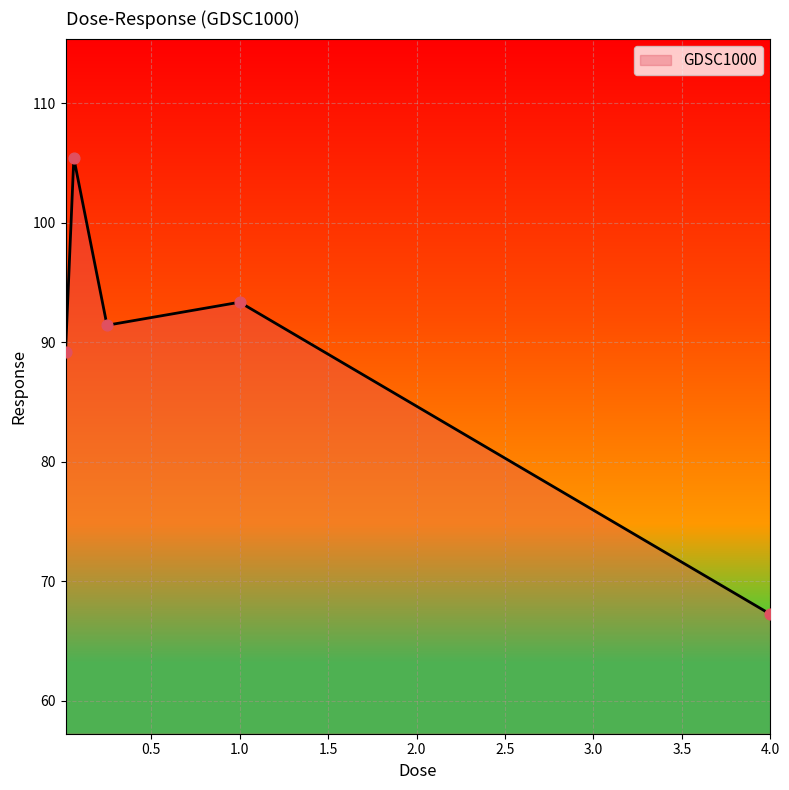

What is the sum of all values?

446.6